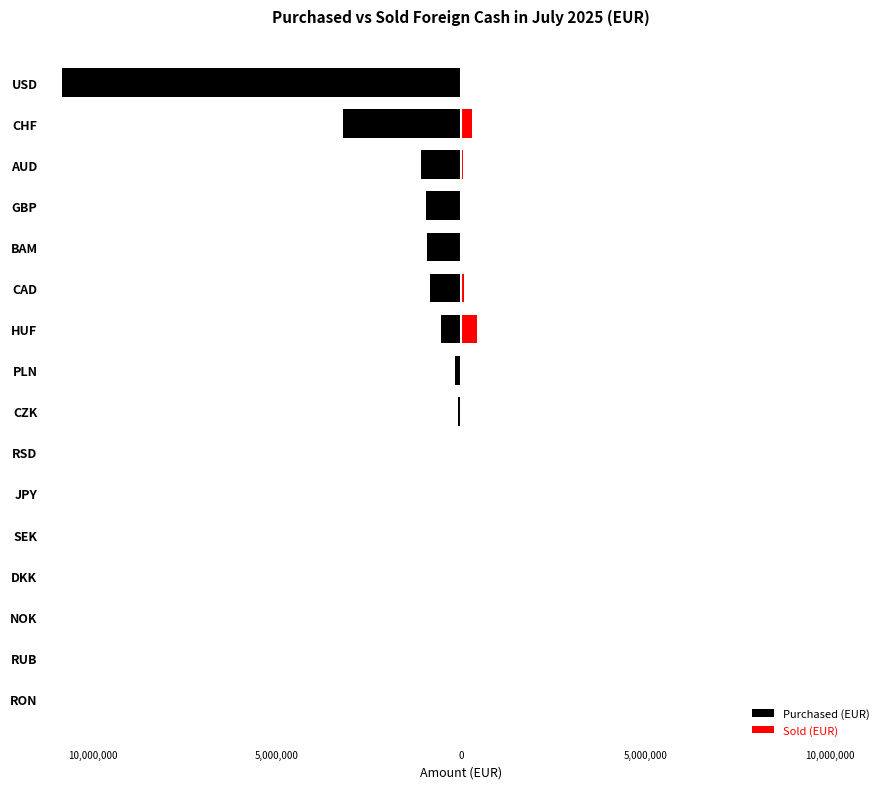

How many values in the Sold (EUR) series are below 2888?

8